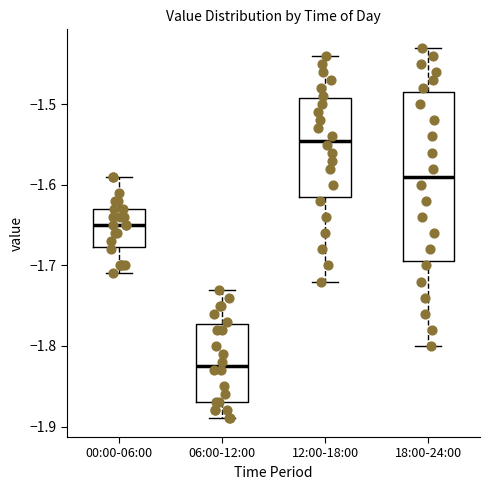

Where does the lower whisker of the box for 06:00-12:00 end on the y-axis? The values are not printed on the chart, so give them approximately, as read against the axis.

-1.89